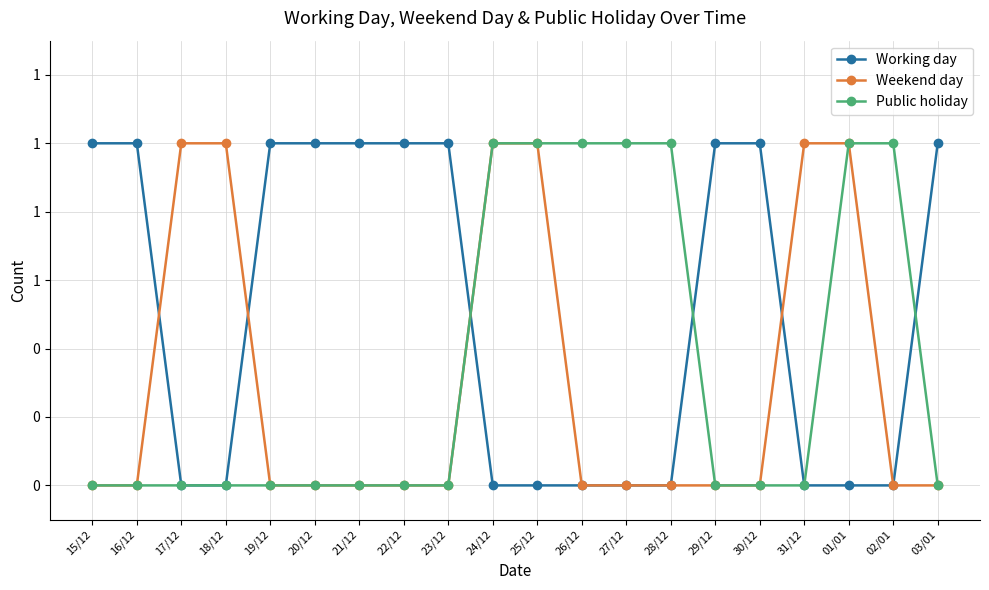

What are all the series names shown in the legend?

Working day, Weekend day, Public holiday